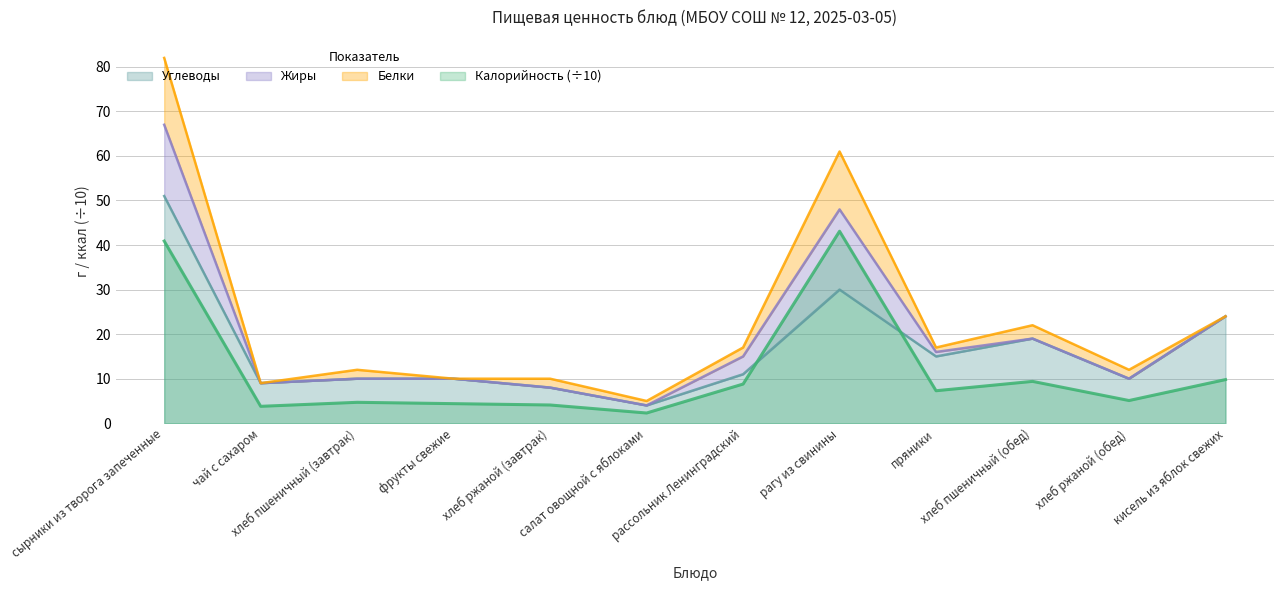

True or false: Калорийность has a value of 40.9 at сырники из творога запеченные.

True